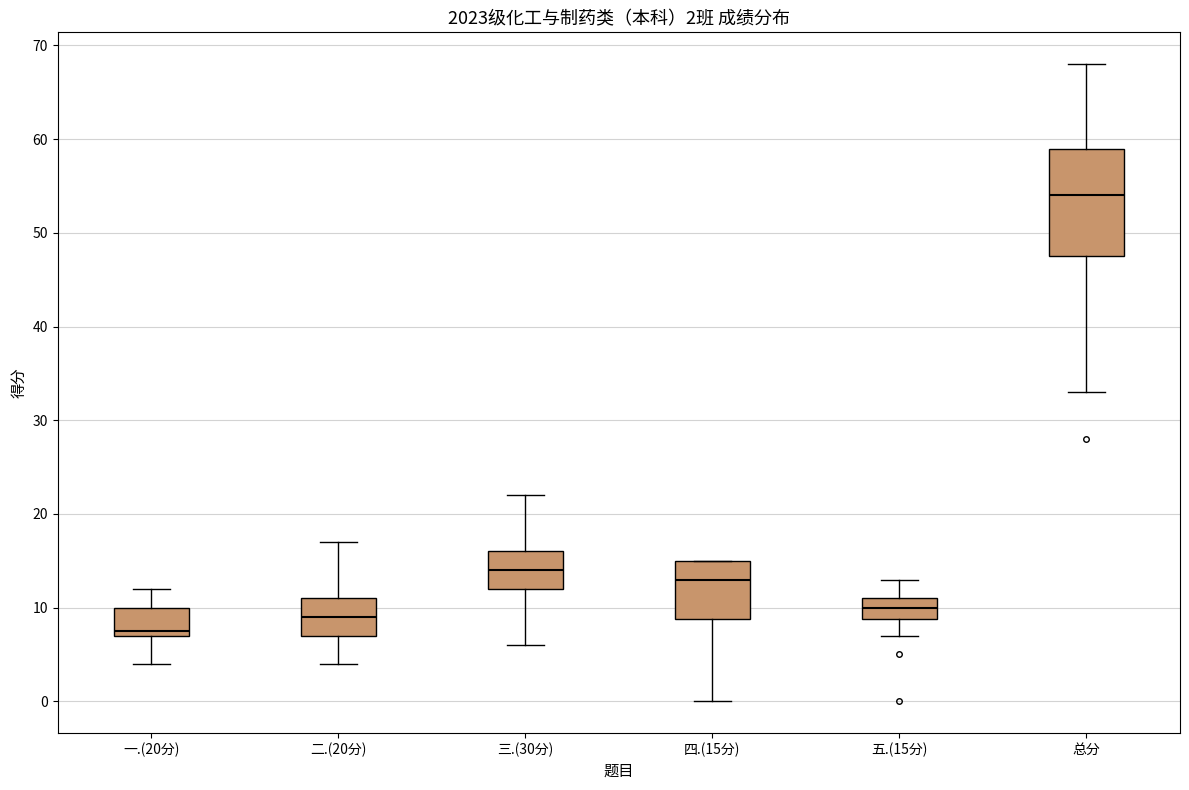

Which box's median line is the lowest?

一.(20分)